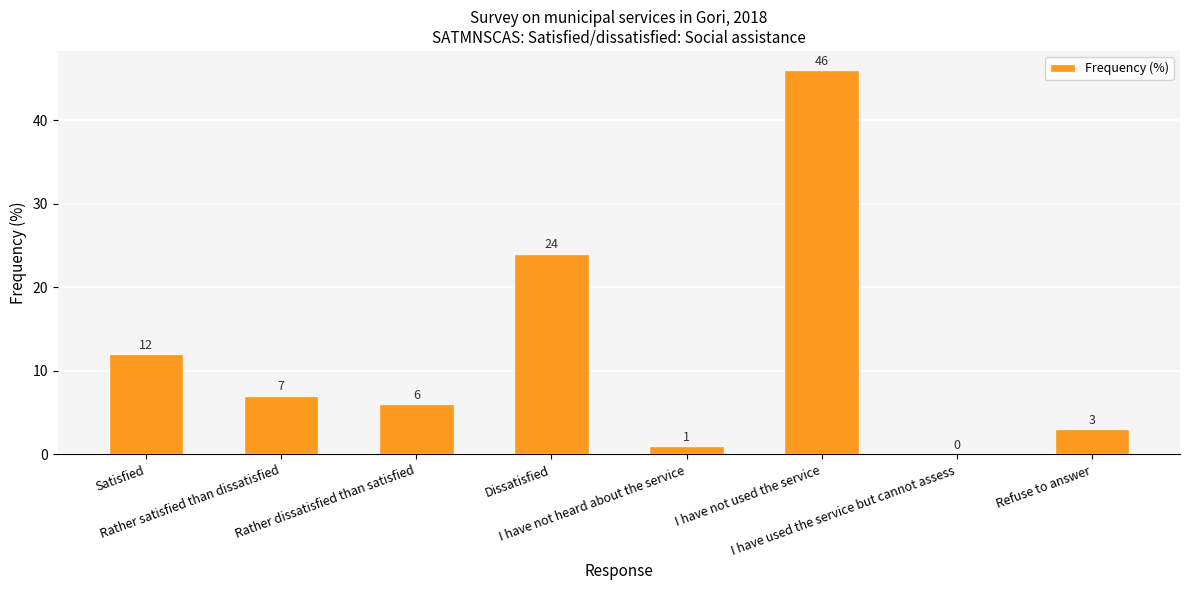

Which has a higher value, Dissatisfied or Rather satisfied than dissatisfied?

Dissatisfied